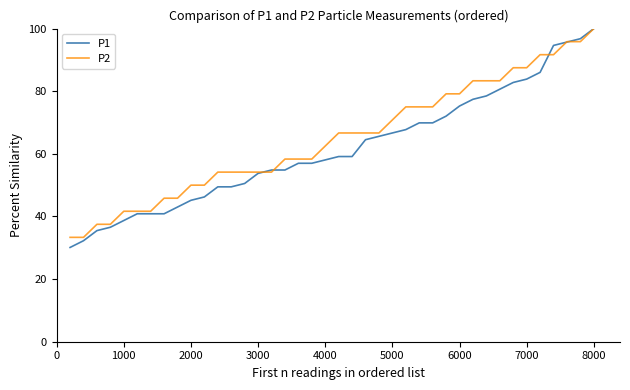

True or false: P2 and P1 cross at least once.

True